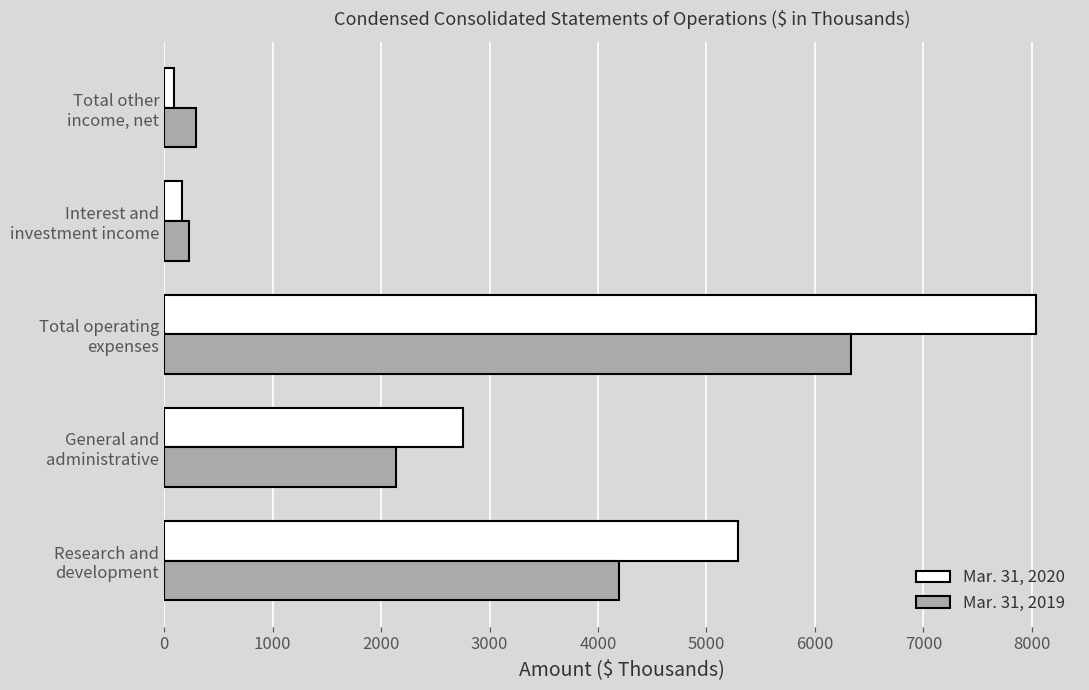

What is the greatest value displayed?

8042